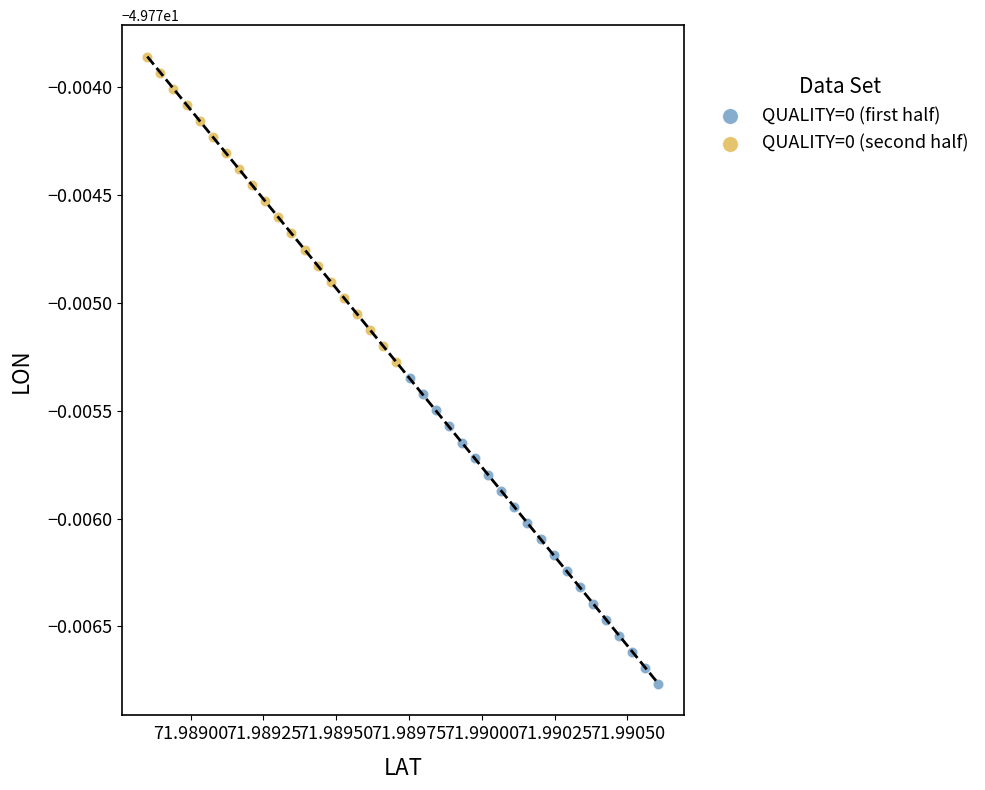

What are all the series names shown in the legend?

QUALITY=0 (first half), QUALITY=0 (second half)